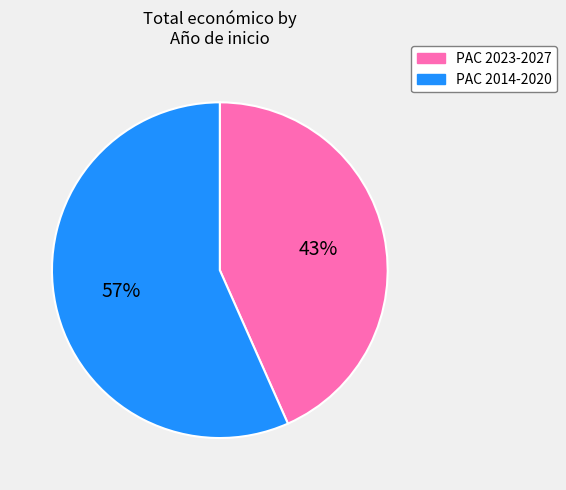

Does any single category account for the majority?

Yes